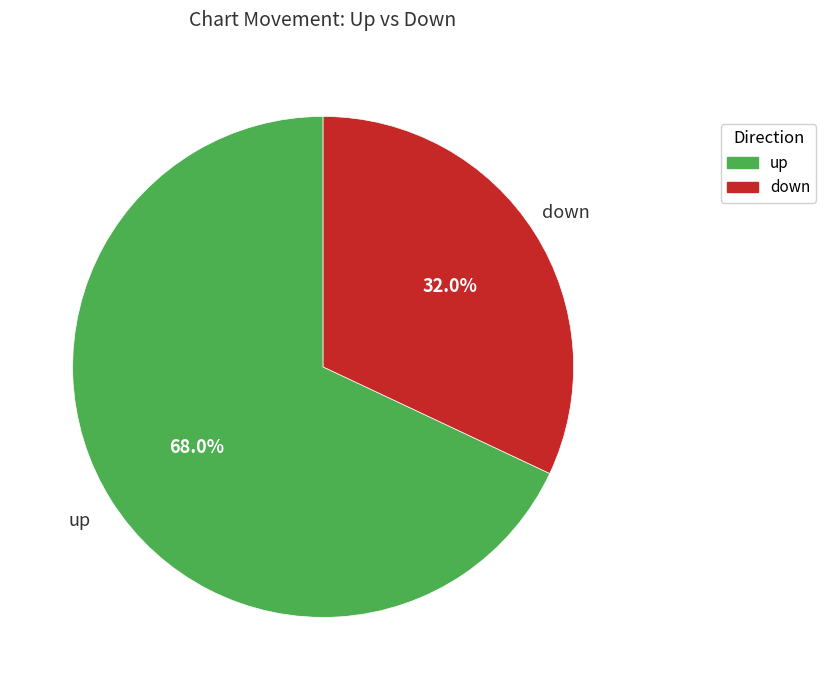

To the nearest percent, what is the average slice percentage?

50%